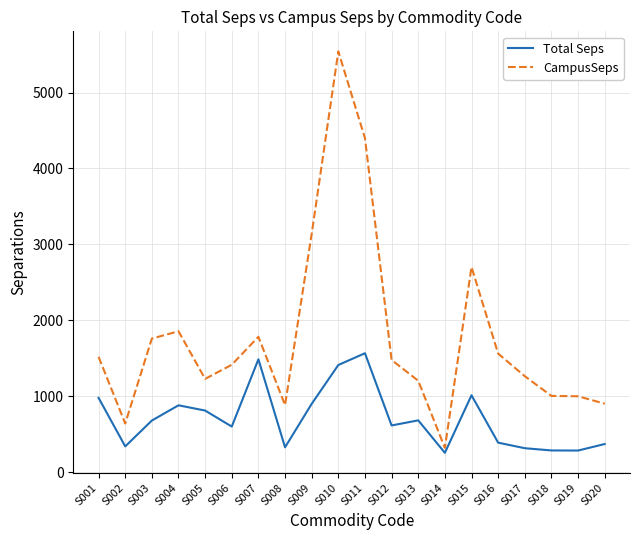

True or false: CampusSeps and Total Seps intersect in this chart.

False